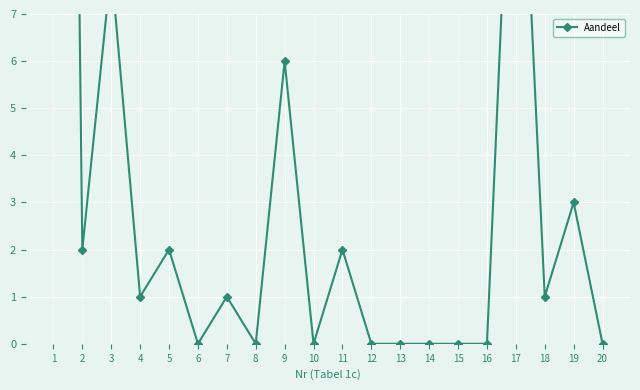

True or false: Aandeel and Aantal intersect in this chart.

False